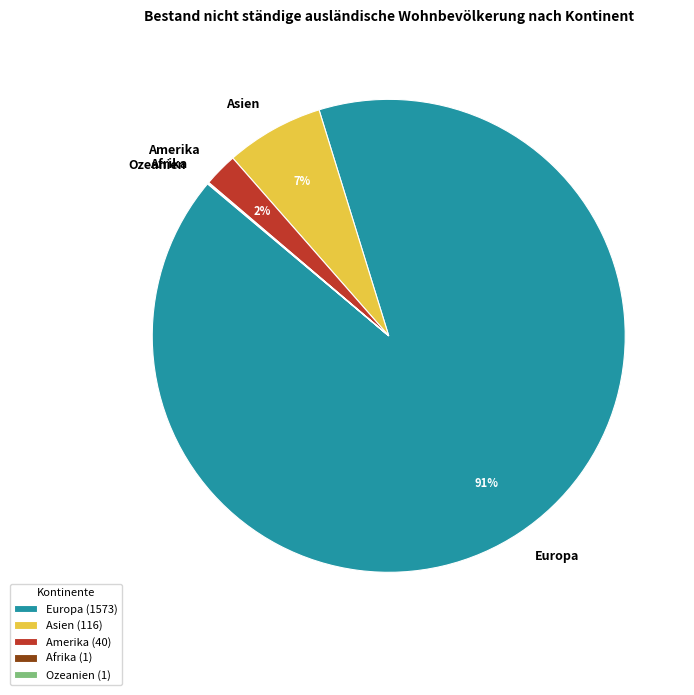

Is it true that Europa is 83% of the pie?

False